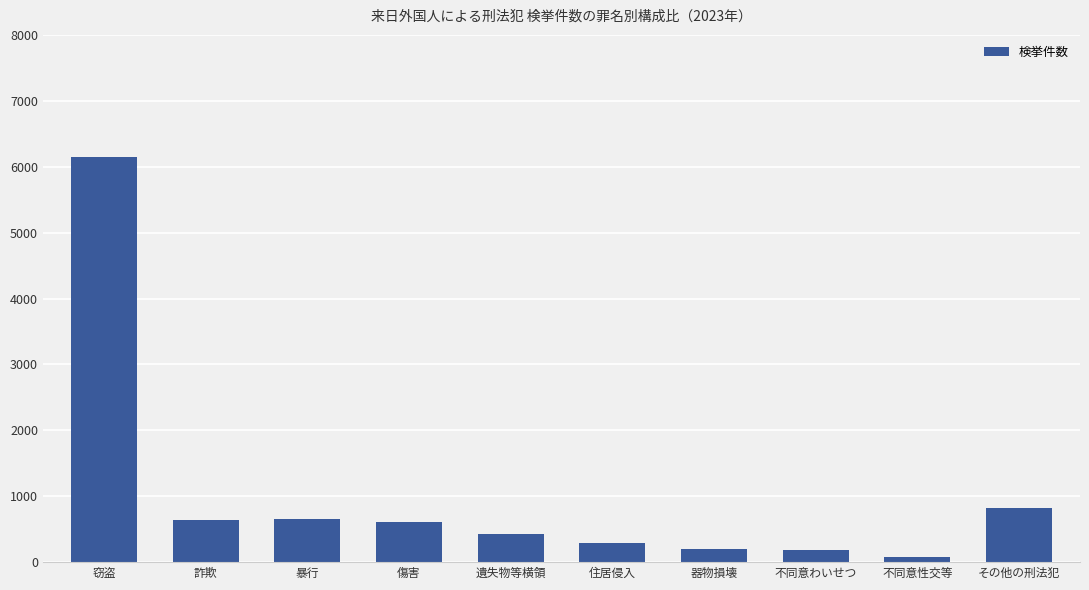

True or false: the data shows 320 at 傷害.

False